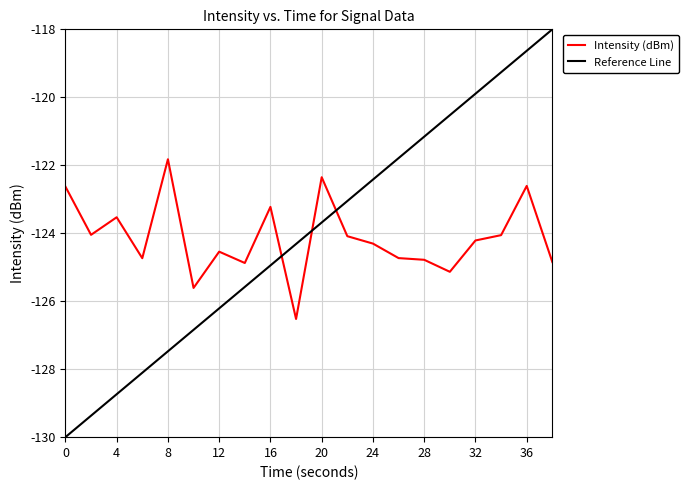

What is the highest value of the Reference Line series?

-118.0